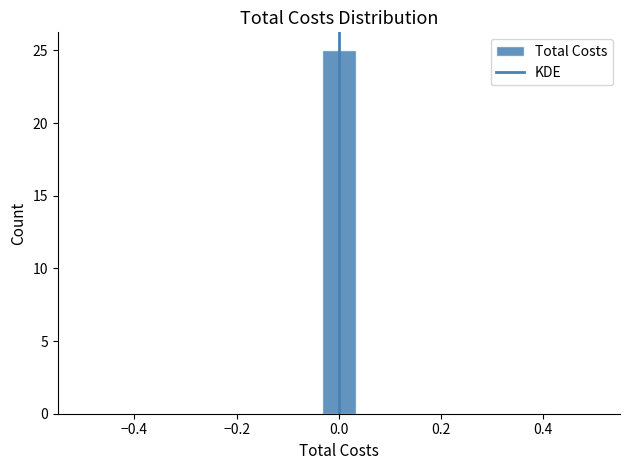

Around what value on the x-axis is the tallest bar? Give the approximate position of its centre, as read against the axis.

0.00